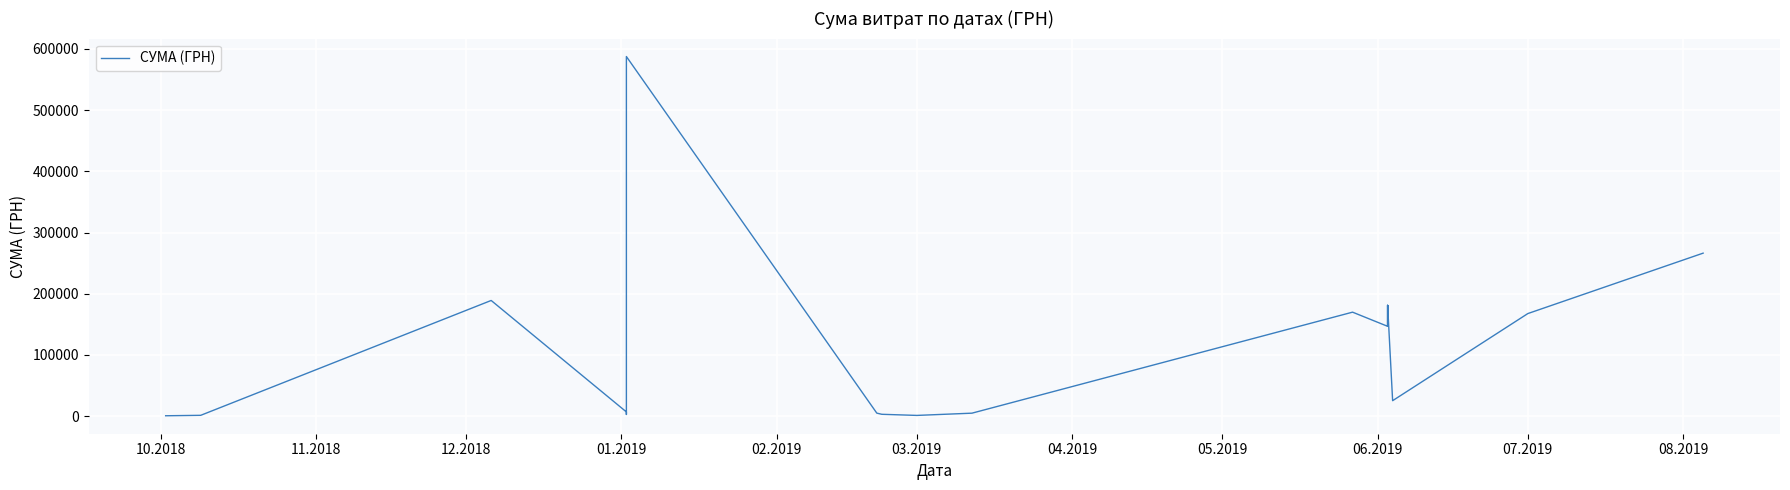

At which label does the data first exceed 4921?

12.2018